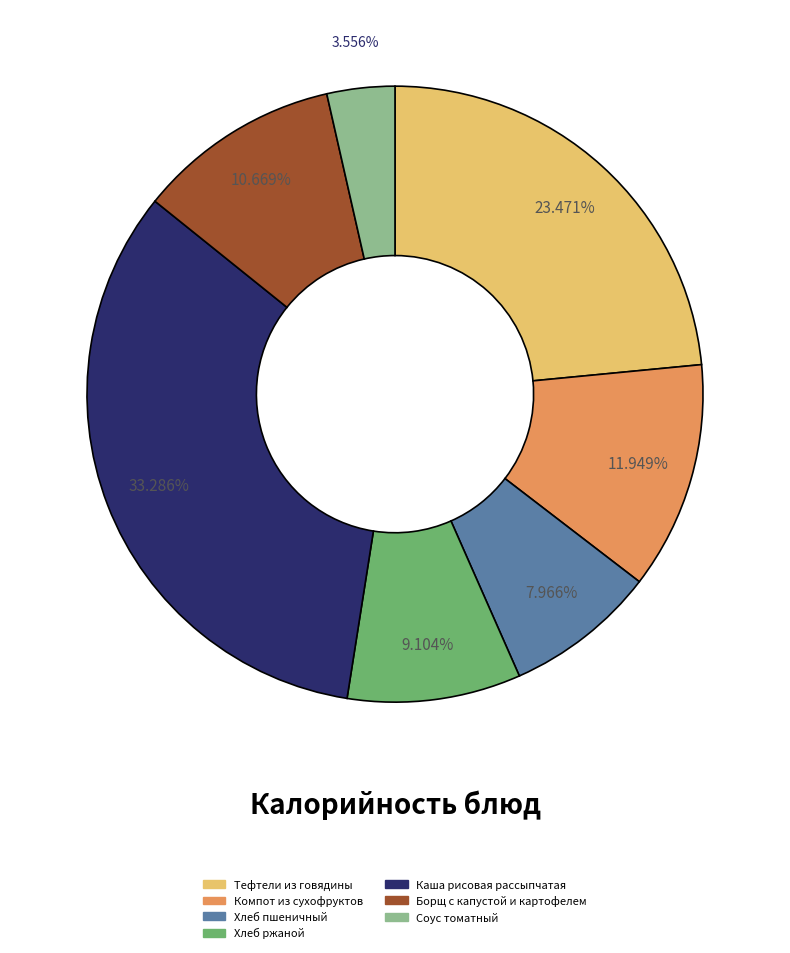

To the nearest percent, what is the difference between the Хлеб ржаной and Хлеб пшеничный slice percentages?

1%